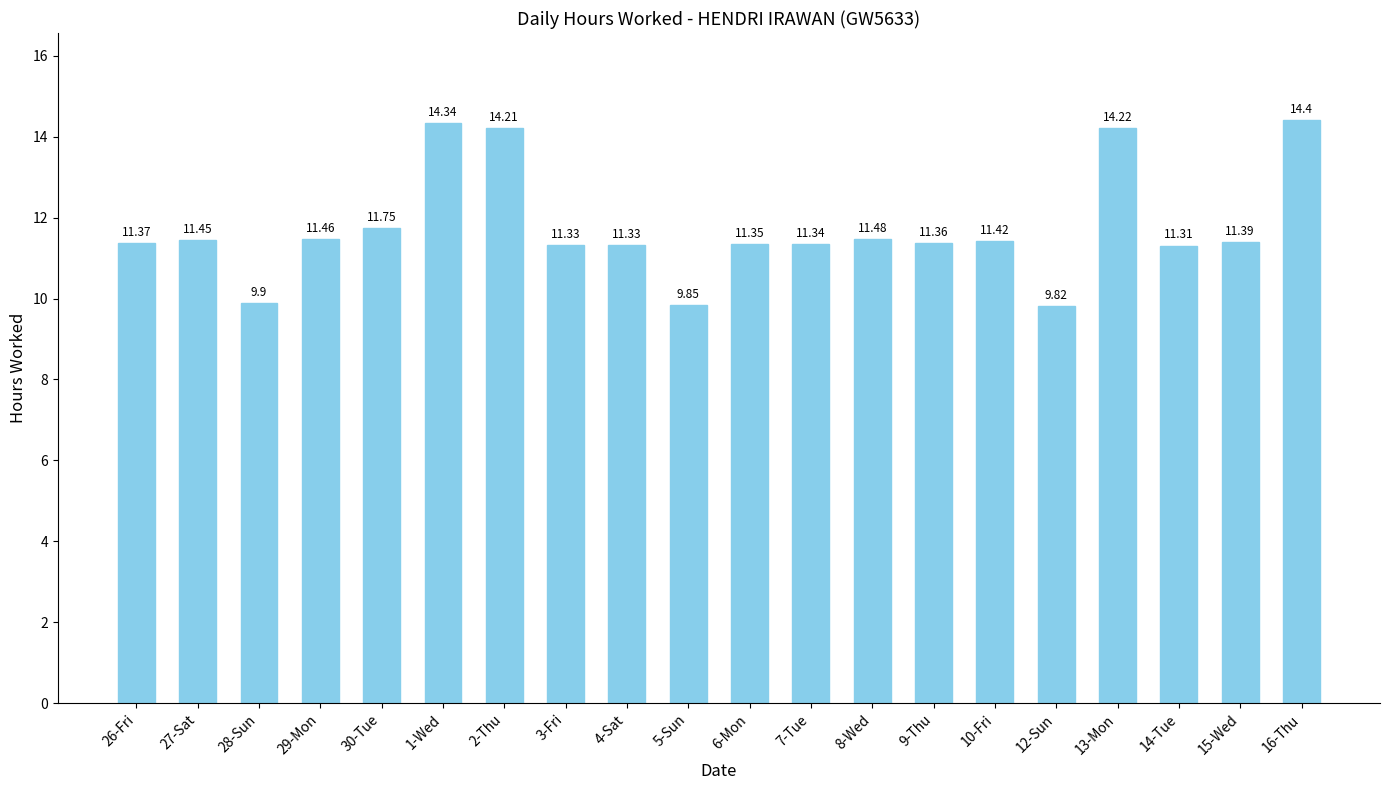

Does the chart contain any negative values?

No